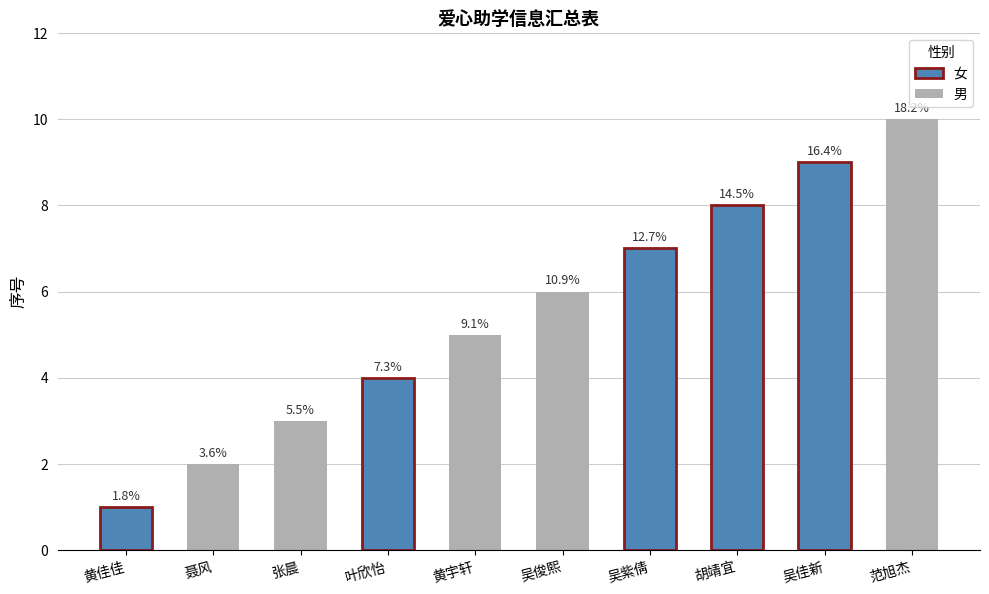

How many bars are there in total?

10